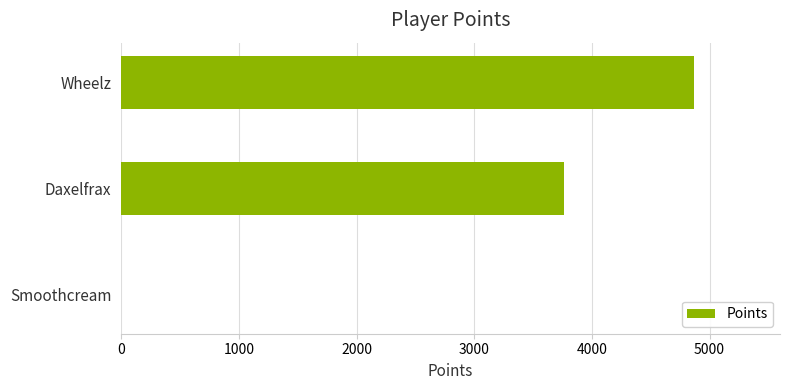

Reading bottom to top, extract all data points from this chart.

Smoothcream=0	Daxelfrax=3763	Wheelz=4868